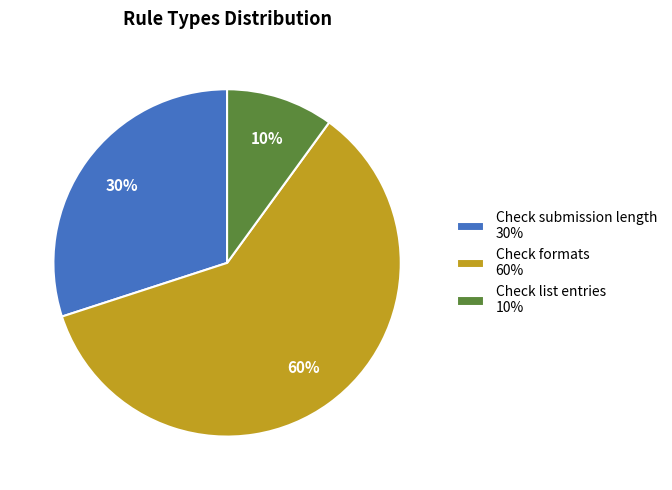

To the nearest percent, what is the difference between the Check submission length and Check list entries slice percentages?

20%